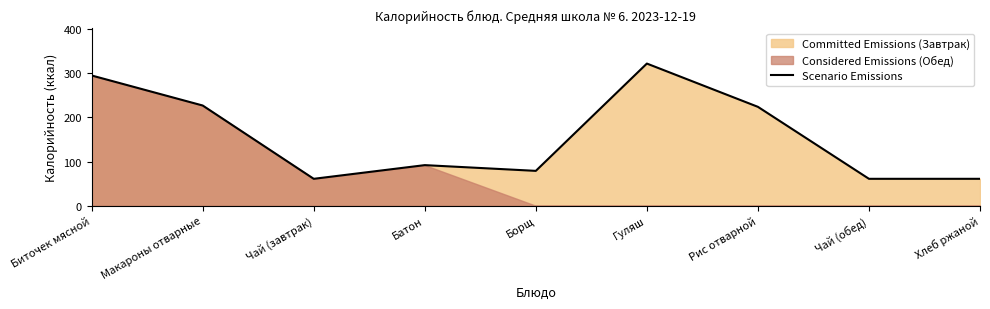

What is the difference between the maximum and minimum values?

261